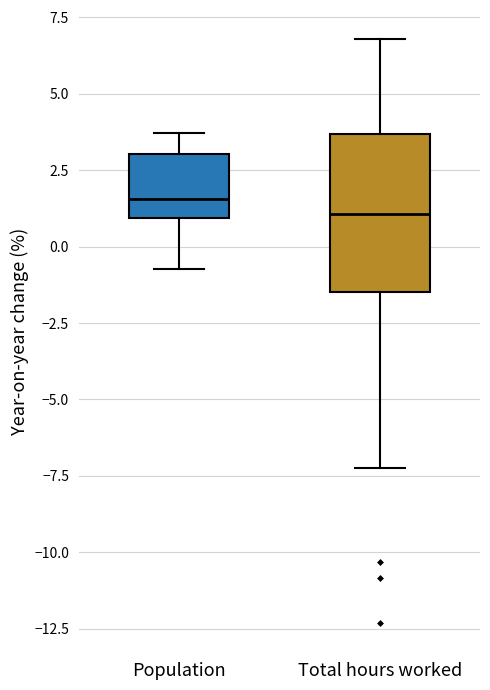

Reading left to right, read every box against the y-axis: the position of its median line, the range the box covers, and the ends of its whiskers. The values are not printed on the chart, so give them approximately, as read against the axis.

Population: median 1.5, box 1.0 to 3.0, whiskers -0.5 to 3.5
Total hours worked: median 1.0, box -1.5 to 3.5, whiskers -7.0 to 7.0